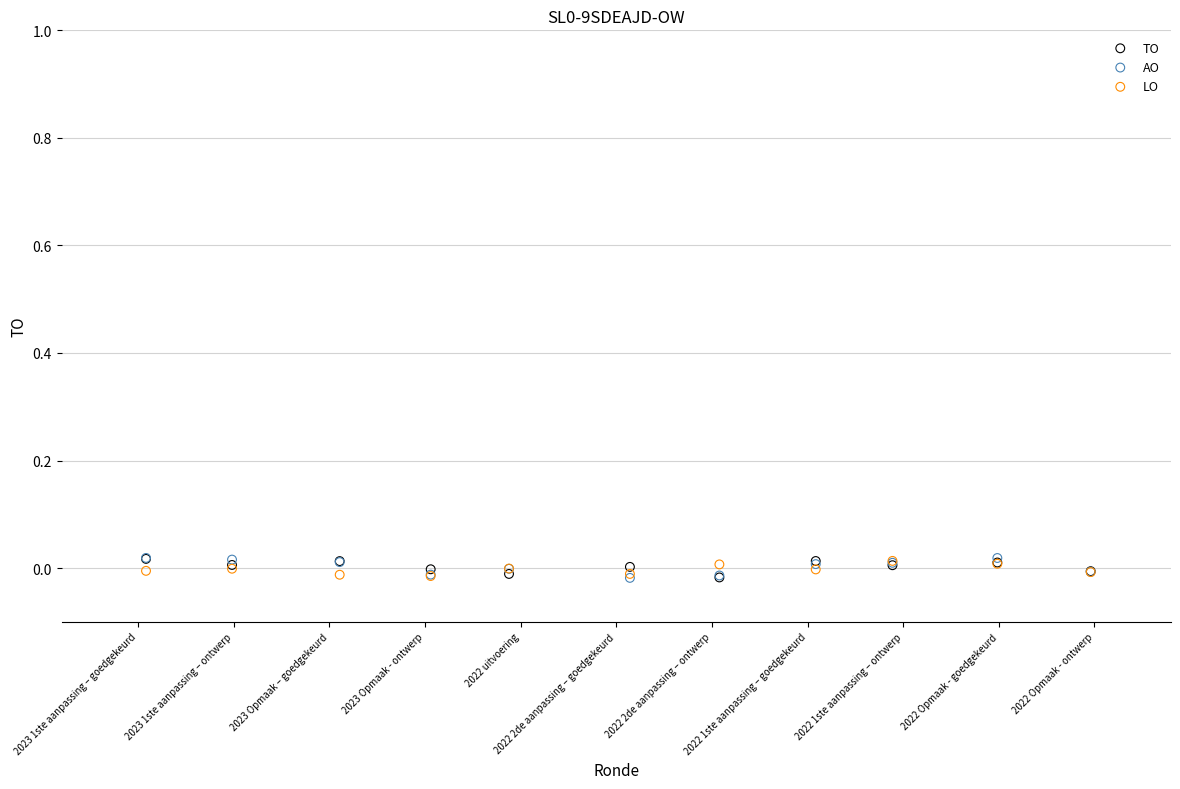

What are all the series names shown in the legend?

TO, AO, LO